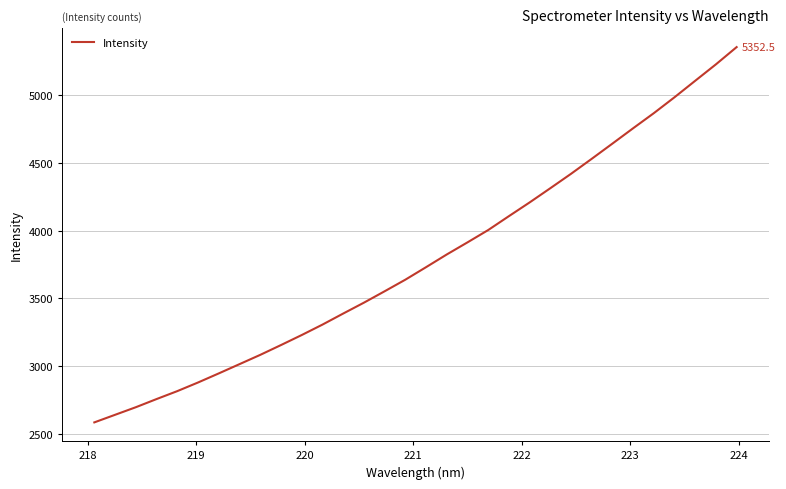

What is the minimum value shown in the chart?

2585.9